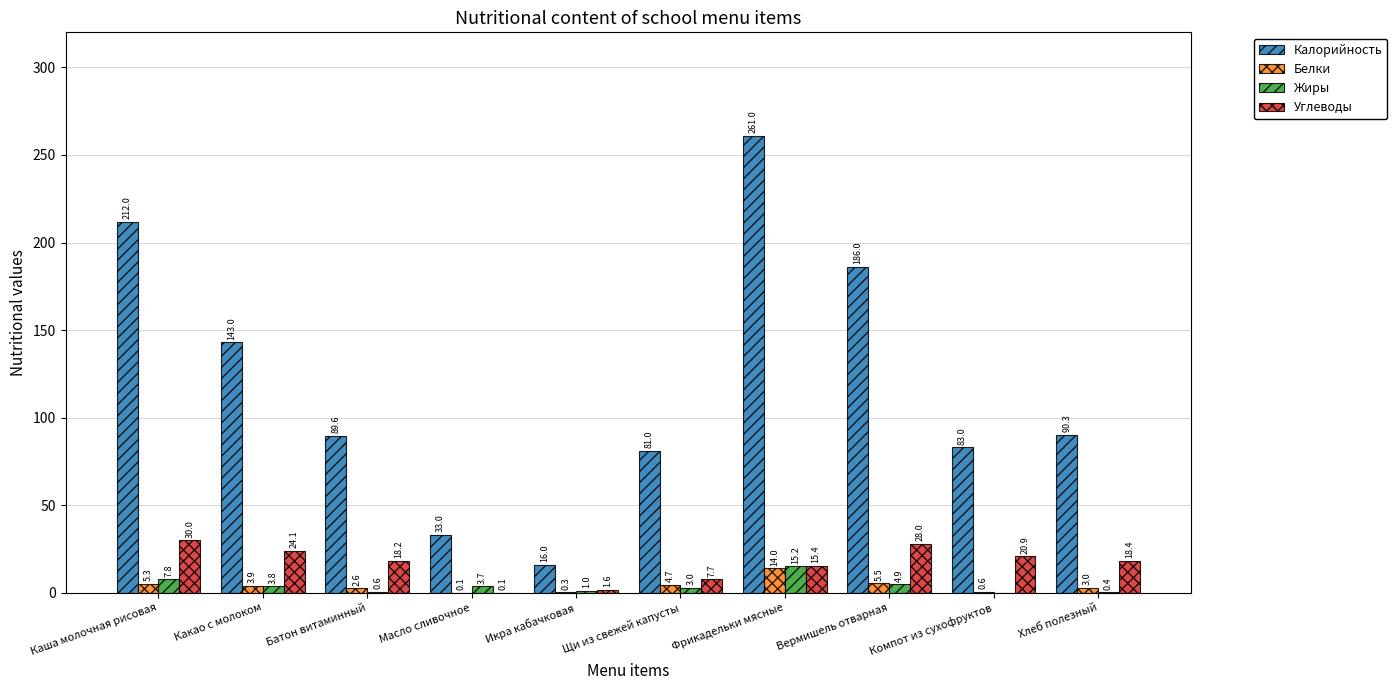

True or false: Жиры has a value of 4.9 at Вермишель отварная.

True